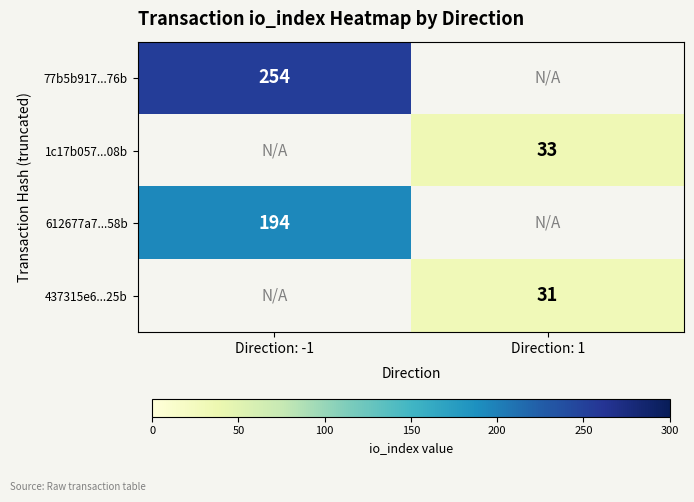

Count the number of categories in the chart.

2